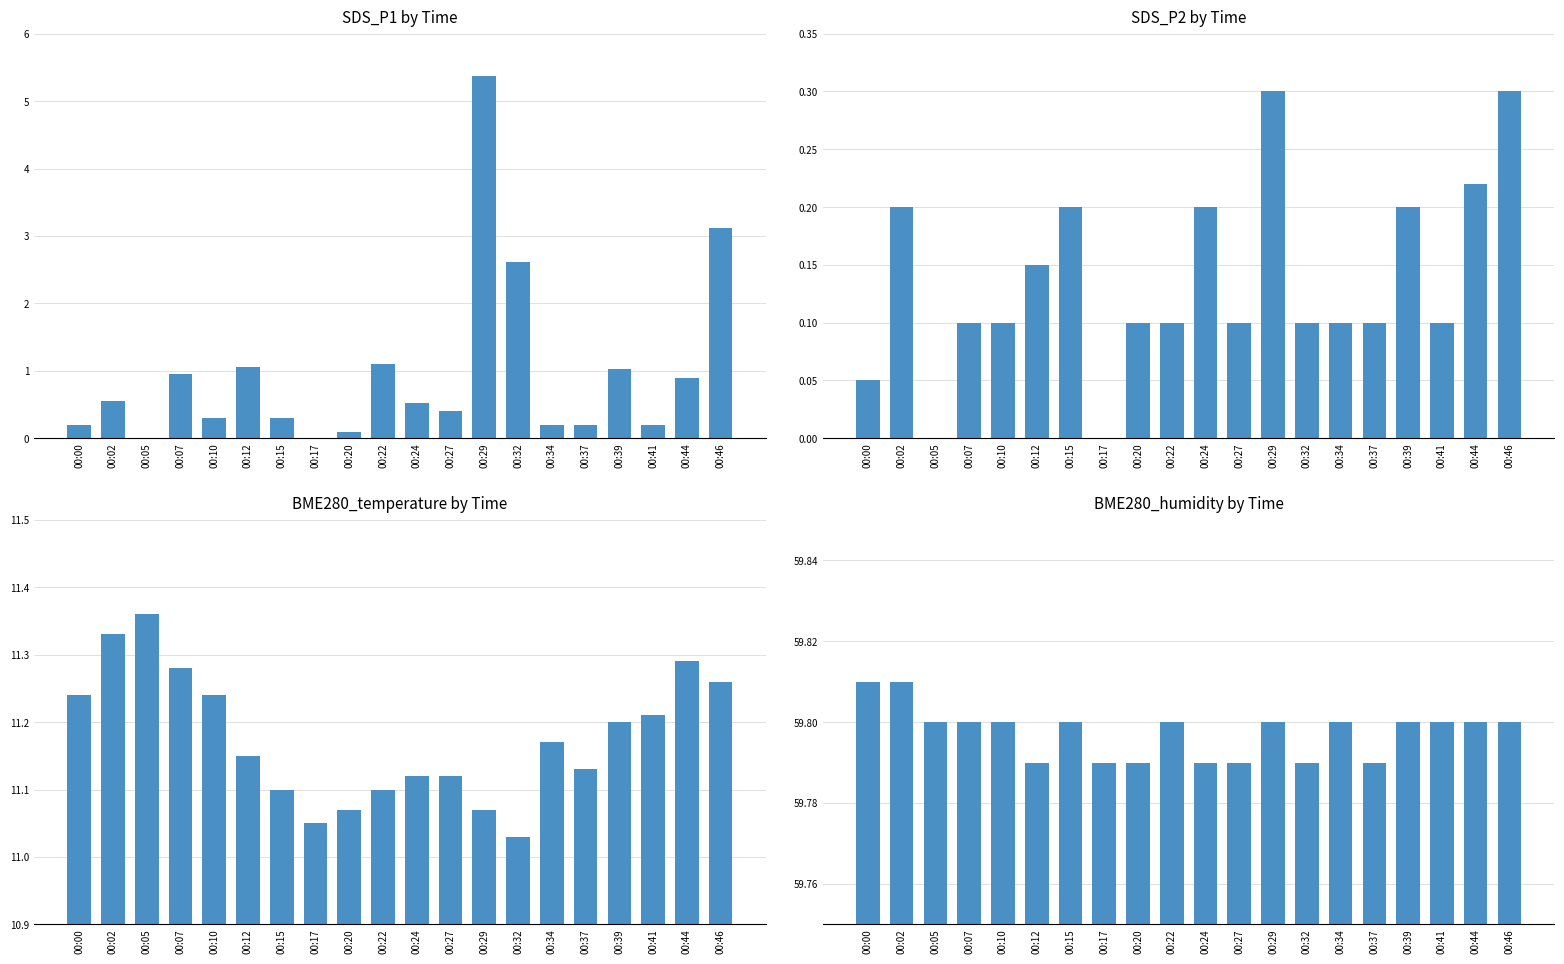

The value of SDS_P1 by Time at 00:02 is 0.6. True or false?

True